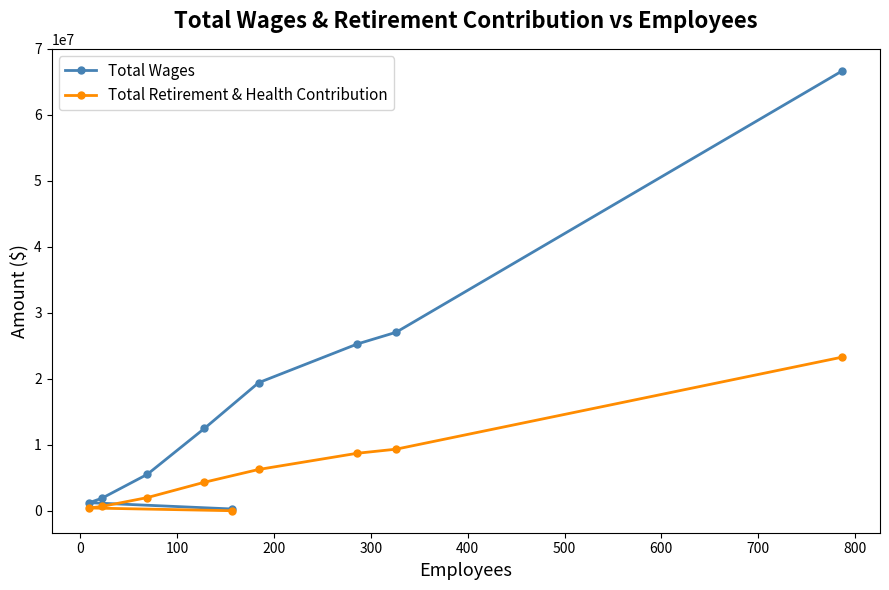

True or false: Total Wages and Total Retirement & Health Contribution cross at least once.

False